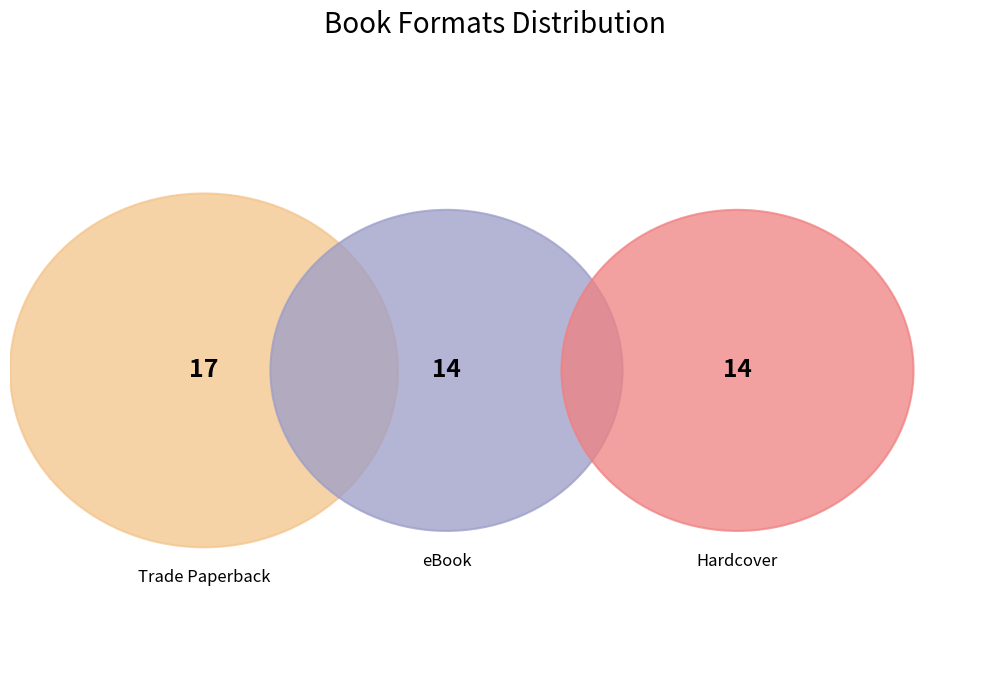

Count the number of slices in the pie.

3